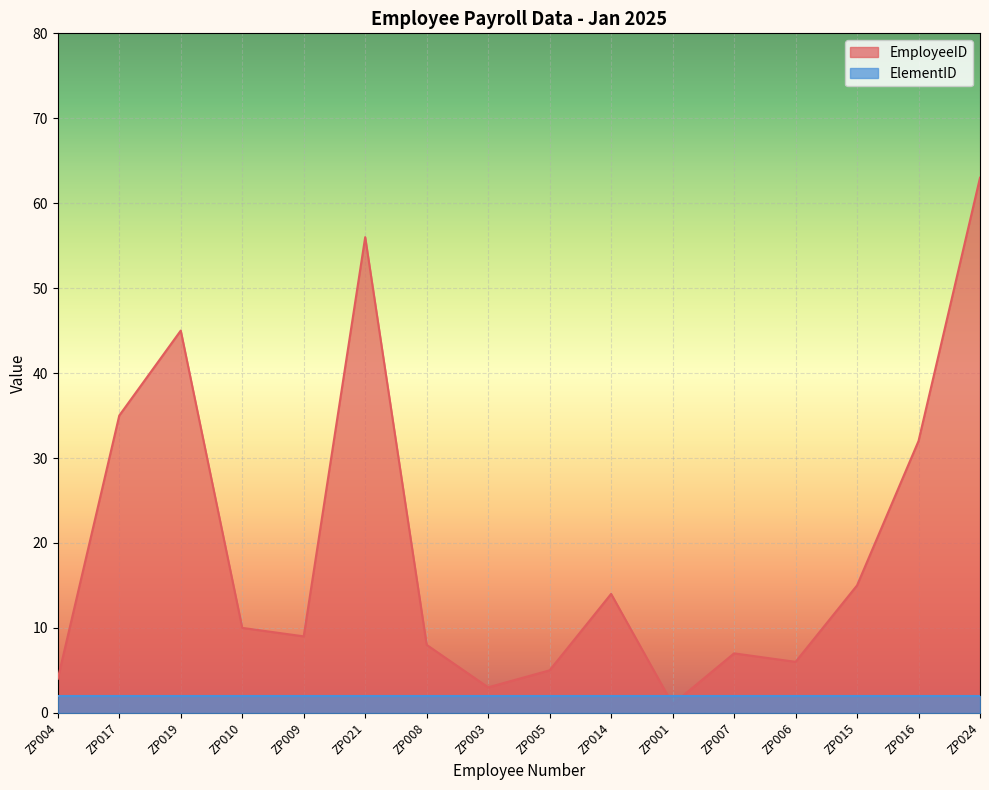

Is the value of ElementID at ZP006 greater than the value of EmployeeID at ZP016?

No